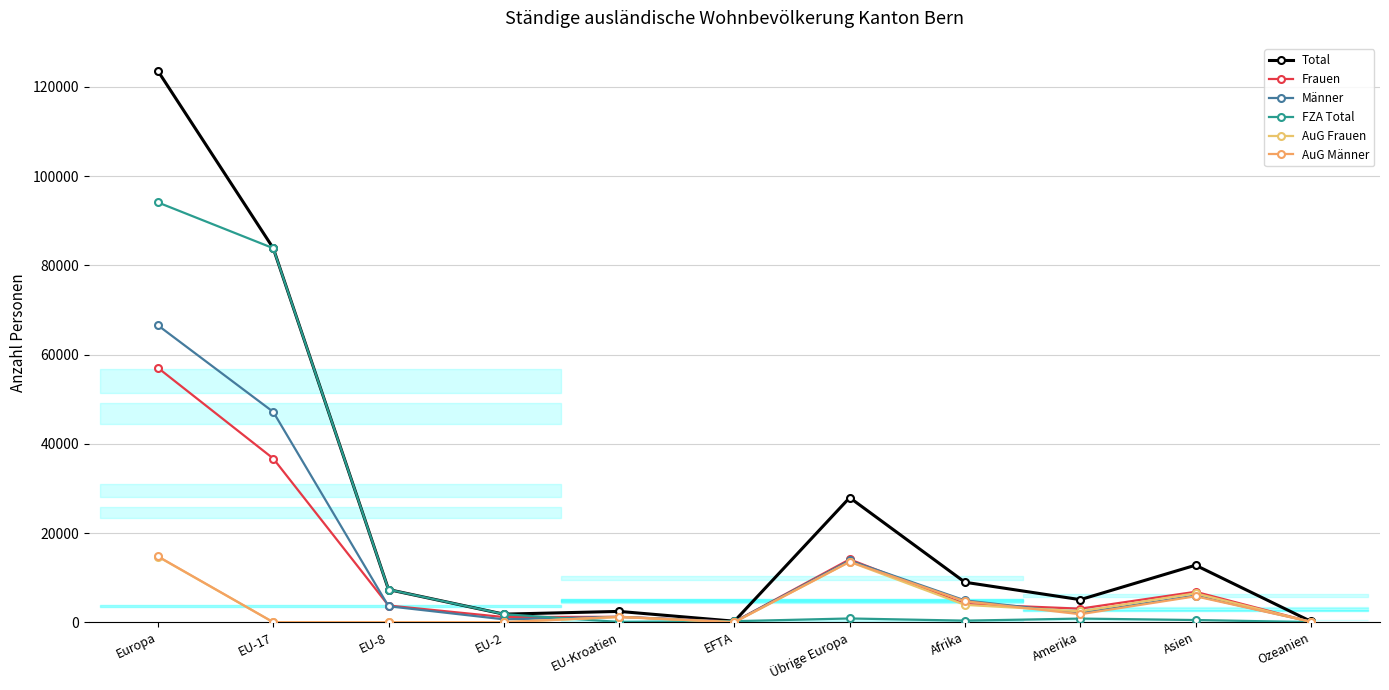

True or false: Total has a value of 8961 at Afrika.

True